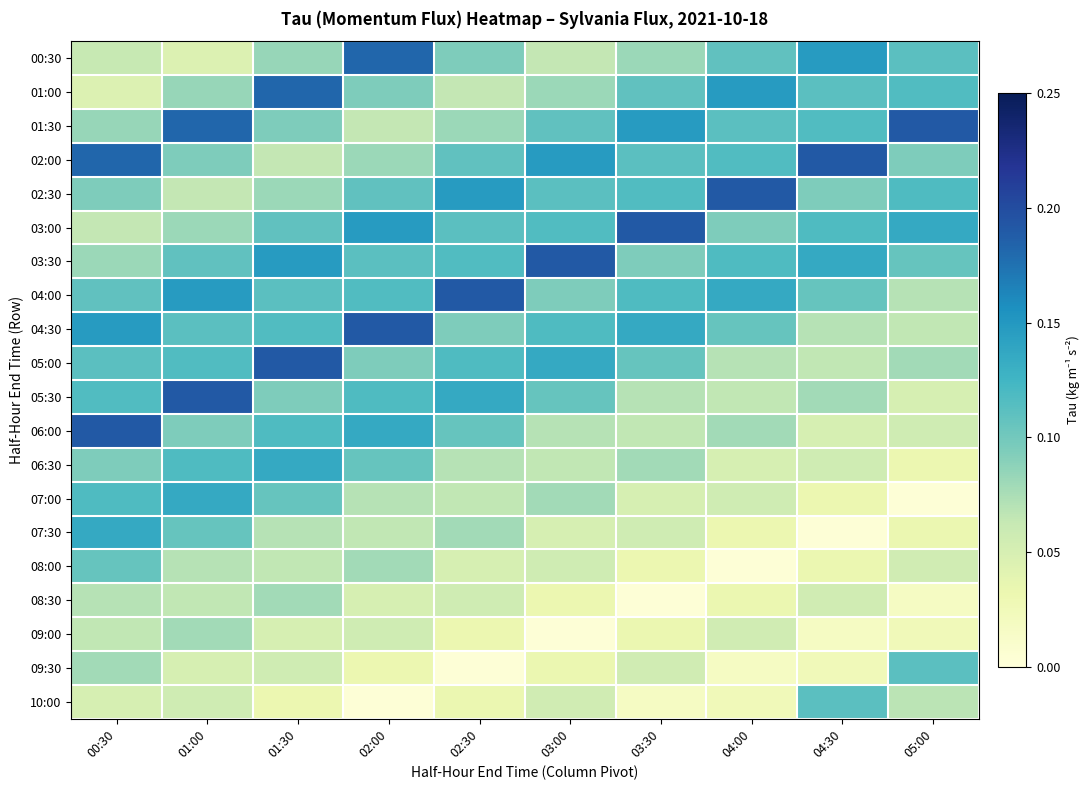

Reading left to right, extract all data points from this chart.

00:30: 00:30=0.1	01:00=0.0	01:30=0.1	02:00=0.2	02:30=0.1	03:00=0.1	03:30=0.1	04:00=0.1	04:30=0.1	05:00=0.1
01:00: 00:30=0.0	01:00=0.1	01:30=0.2	02:00=0.1	02:30=0.1	03:00=0.1	03:30=0.1	04:00=0.1	04:30=0.1	05:00=0.1
01:30: 00:30=0.1	01:00=0.2	01:30=0.1	02:00=0.1	02:30=0.1	03:00=0.1	03:30=0.1	04:00=0.1	04:30=0.1	05:00=0.2
02:00: 00:30=0.2	01:00=0.1	01:30=0.1	02:00=0.1	02:30=0.1	03:00=0.1	03:30=0.1	04:00=0.1	04:30=0.2	05:00=0.1
02:30: 00:30=0.1	01:00=0.1	01:30=0.1	02:00=0.1	02:30=0.1	03:00=0.1	03:30=0.1	04:00=0.2	04:30=0.1	05:00=0.1
03:00: 00:30=0.1	01:00=0.1	01:30=0.1	02:00=0.1	02:30=0.1	03:00=0.1	03:30=0.2	04:00=0.1	04:30=0.1	05:00=0.1
03:30: 00:30=0.1	01:00=0.1	01:30=0.1	02:00=0.1	02:30=0.1	03:00=0.2	03:30=0.1	04:00=0.1	04:30=0.1	05:00=0.1
04:00: 00:30=0.1	01:00=0.1	01:30=0.1	02:00=0.1	02:30=0.2	03:00=0.1	03:30=0.1	04:00=0.1	04:30=0.1	05:00=0.1
04:30: 00:30=0.1	01:00=0.1	01:30=0.1	02:00=0.2	02:30=0.1	03:00=0.1	03:30=0.1	04:00=0.1	04:30=0.1	05:00=0.1
05:00: 00:30=0.1	01:00=0.1	01:30=0.2	02:00=0.1	02:30=0.1	03:00=0.1	03:30=0.1	04:00=0.1	04:30=0.1	05:00=0.1
05:30: 00:30=0.1	01:00=0.2	01:30=0.1	02:00=0.1	02:30=0.1	03:00=0.1	03:30=0.1	04:00=0.1	04:30=0.1	05:00=0.1
06:00: 00:30=0.2	01:00=0.1	01:30=0.1	02:00=0.1	02:30=0.1	03:00=0.1	03:30=0.1	04:00=0.1	04:30=0.1	05:00=0.1
06:30: 00:30=0.1	01:00=0.1	01:30=0.1	02:00=0.1	02:30=0.1	03:00=0.1	03:30=0.1	04:00=0.1	04:30=0.1	05:00=0.0
07:00: 00:30=0.1	01:00=0.1	01:30=0.1	02:00=0.1	02:30=0.1	03:00=0.1	03:30=0.1	04:00=0.1	04:30=0.0	05:00=0.0
07:30: 00:30=0.1	01:00=0.1	01:30=0.1	02:00=0.1	02:30=0.1	03:00=0.1	03:30=0.1	04:00=0.0	04:30=0.0	05:00=0.0
08:00: 00:30=0.1	01:00=0.1	01:30=0.1	02:00=0.1	02:30=0.1	03:00=0.1	03:30=0.0	04:00=0.0	04:30=0.0	05:00=0.1
08:30: 00:30=0.1	01:00=0.1	01:30=0.1	02:00=0.1	02:30=0.1	03:00=0.0	03:30=0.0	04:00=0.0	04:30=0.1	05:00=0.0
09:00: 00:30=0.1	01:00=0.1	01:30=0.1	02:00=0.1	02:30=0.0	03:00=0.0	03:30=0.0	04:00=0.1	04:30=0.0	05:00=0.0
09:30: 00:30=0.1	01:00=0.1	01:30=0.1	02:00=0.0	02:30=0.0	03:00=0.0	03:30=0.1	04:00=0.0	04:30=0.0	05:00=0.1
10:00: 00:30=0.1	01:00=0.1	01:30=0.0	02:00=0.0	02:30=0.0	03:00=0.1	03:30=0.0	04:00=0.0	04:30=0.1	05:00=0.1